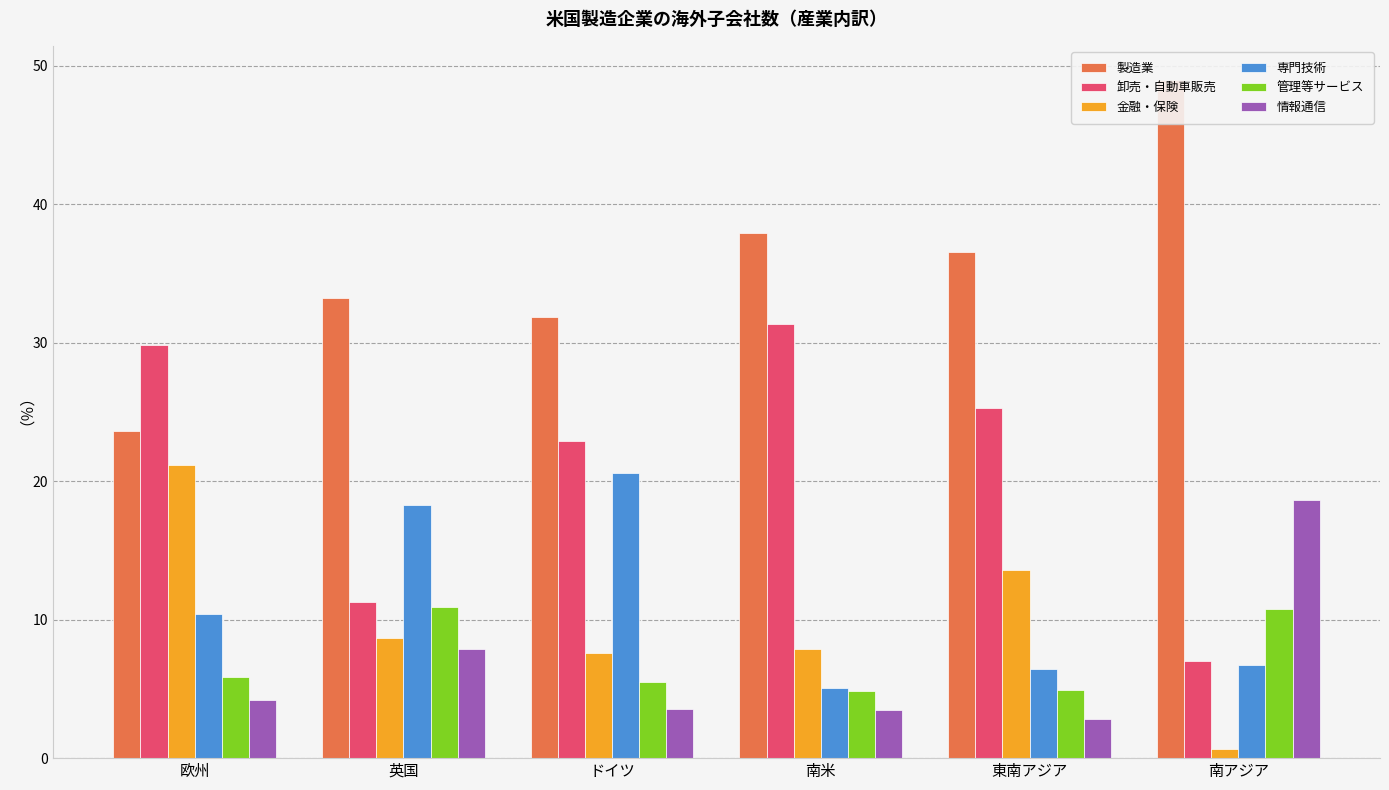

What is the minimum value shown in the chart?

0.7